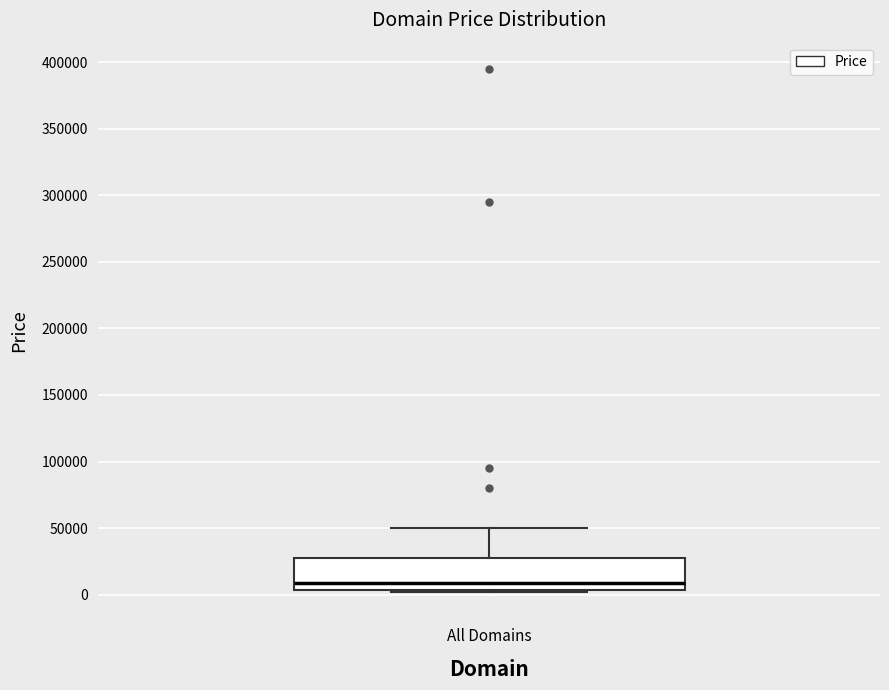

Read this box plot against the y-axis: the position of the median line, the range covered by the box, and the ends of both whiskers. The values are not printed on the chart, so give them approximately, as read against the axis.

median 10000, box 5000 to 25000, whiskers 0 to 50000